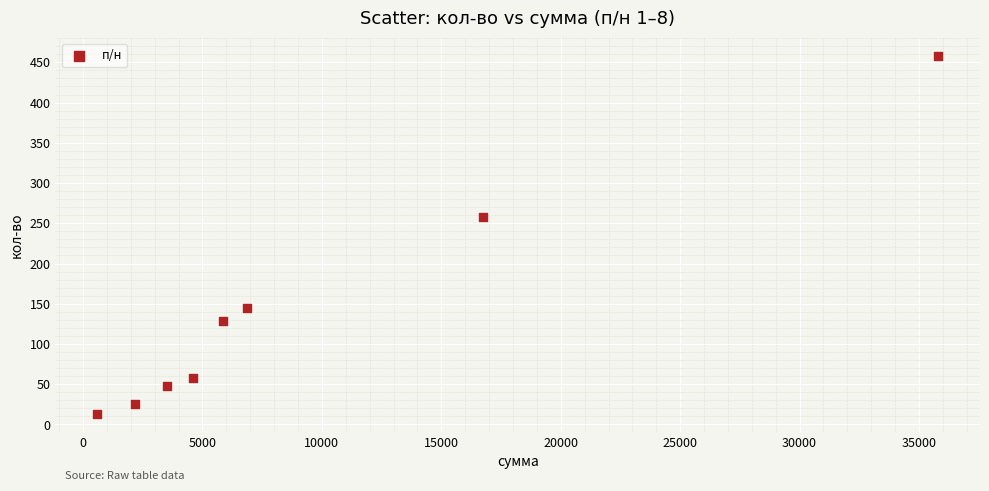

What is the range of Y values (max minus min)?

445.0